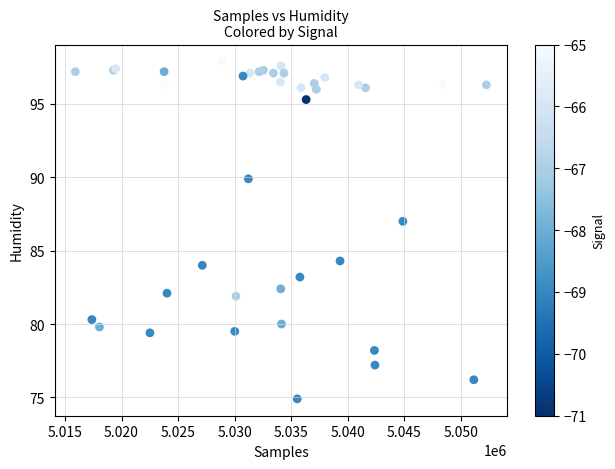

What Y value in the scatter plot is closest to 86?

87.0